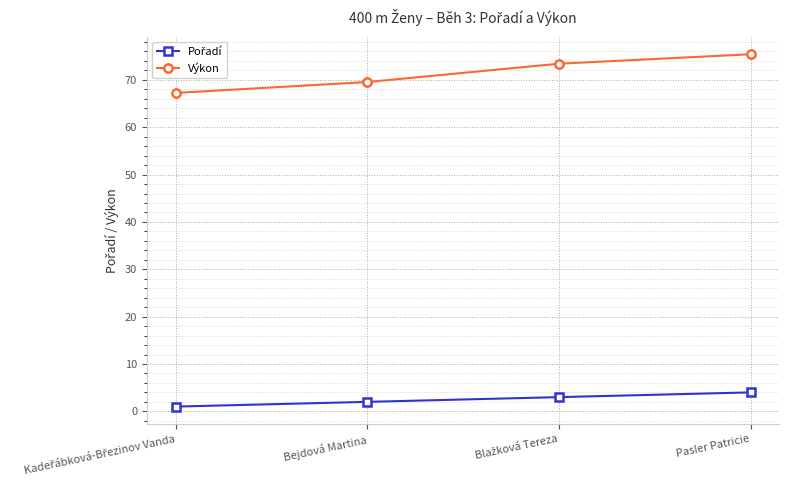

At how many categories does at least one series exceed 20?

4